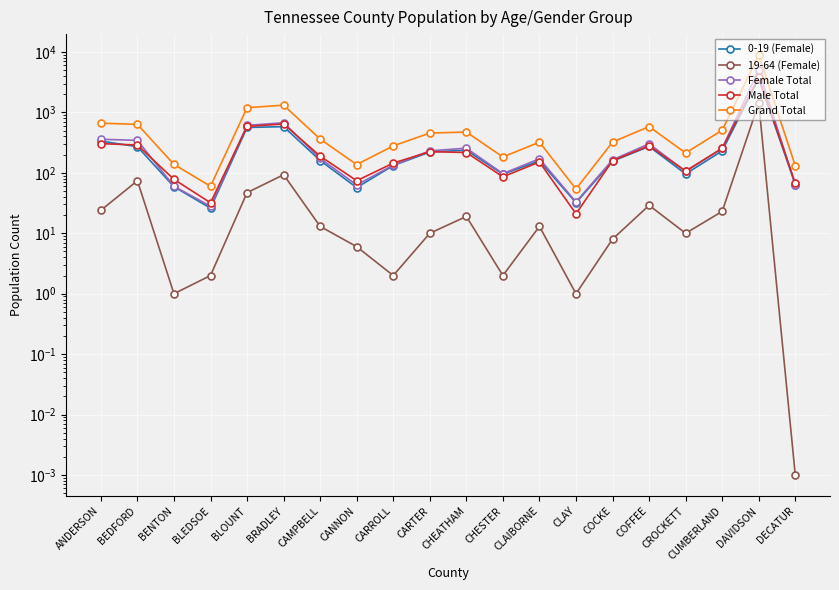

What is the maximum value shown in the chart?

8869.0